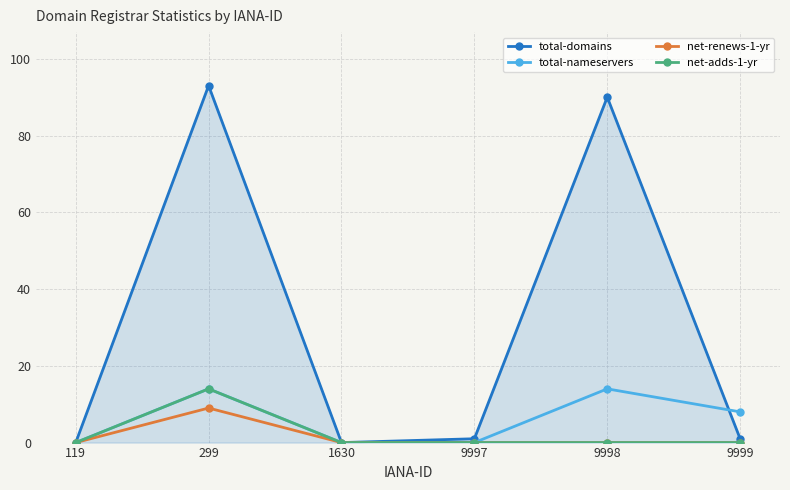

True or false: total-domains has more than 0 points higher than both neighbors.

True